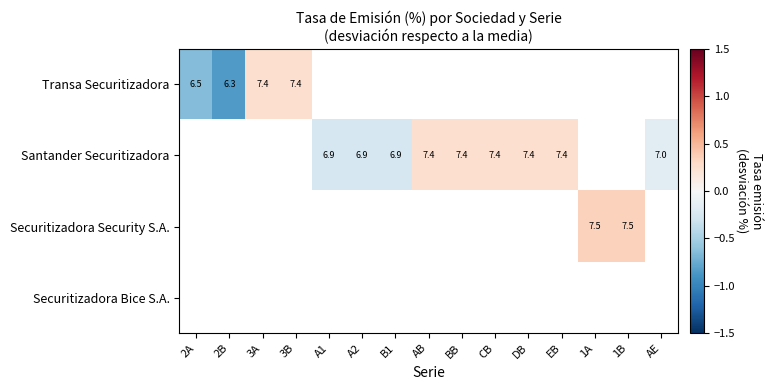

At how many categories does at least one series exceed 0?

9